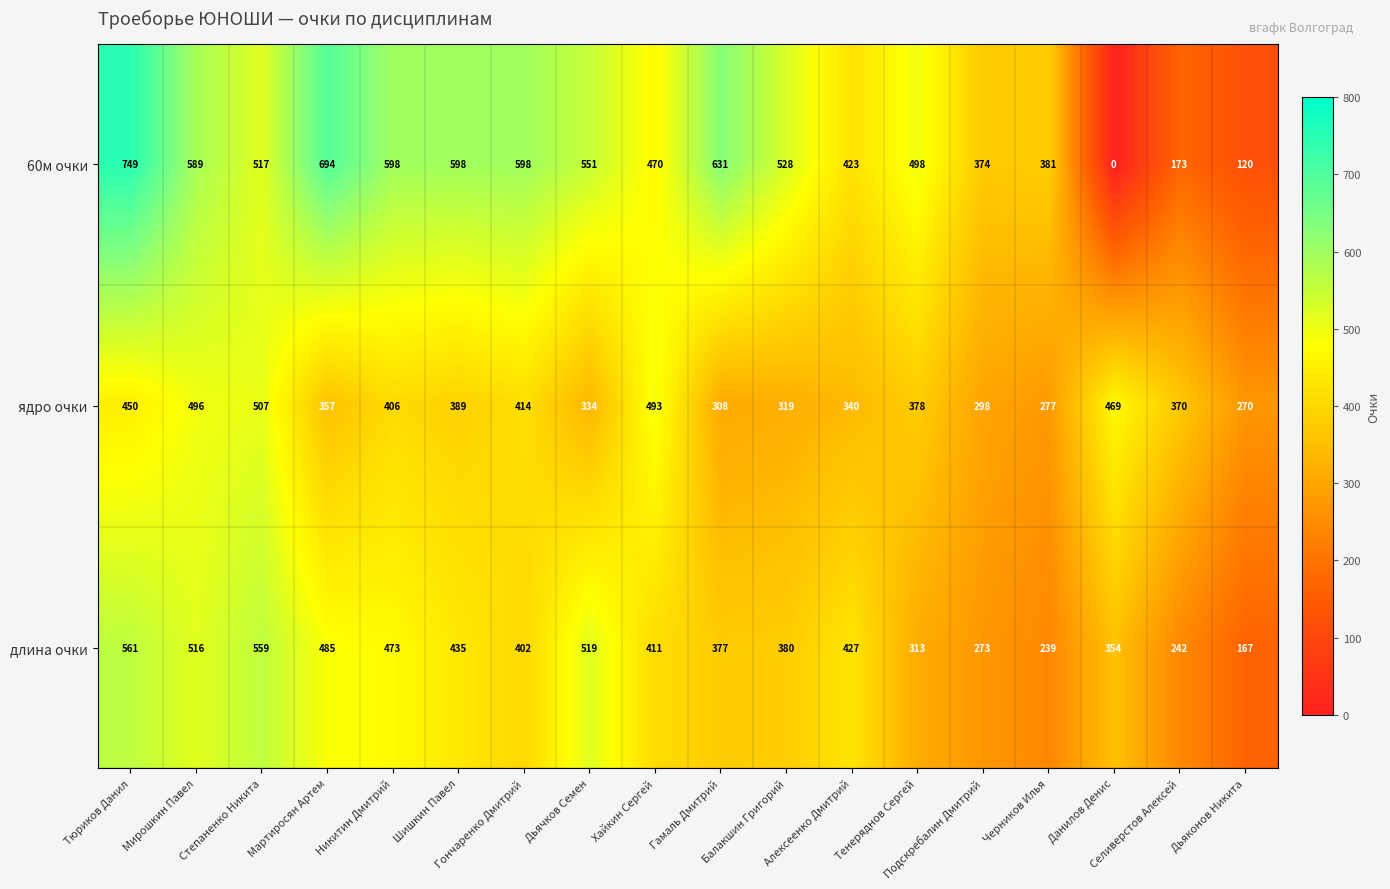

How many data points in ядро очки are less than 378?

9